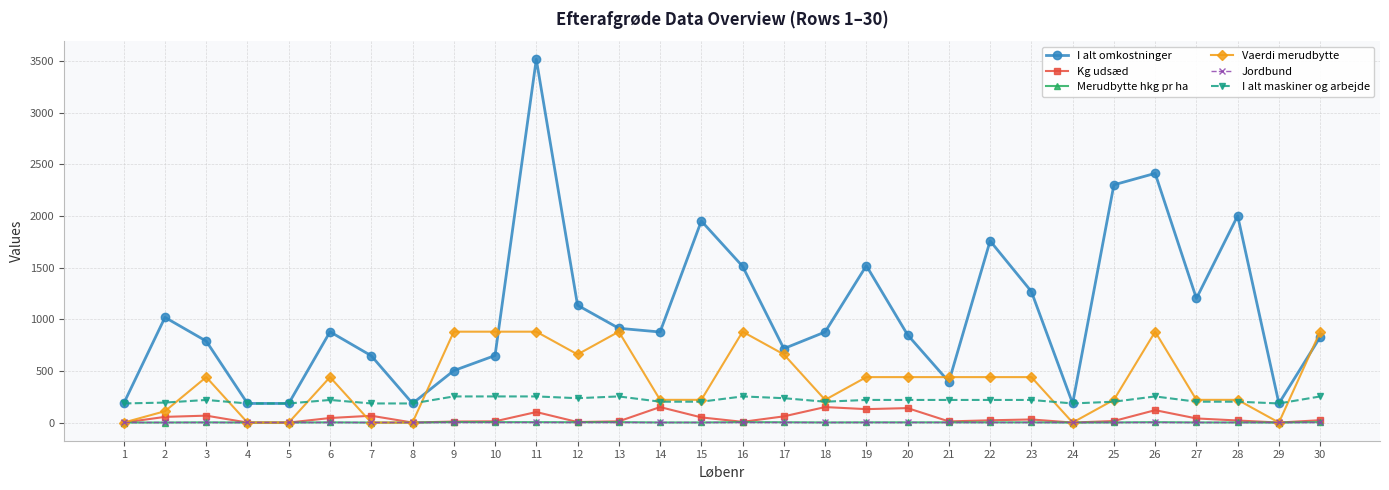

The value of I alt maskiner og arbejde at 22 is 219.0. True or false?

True